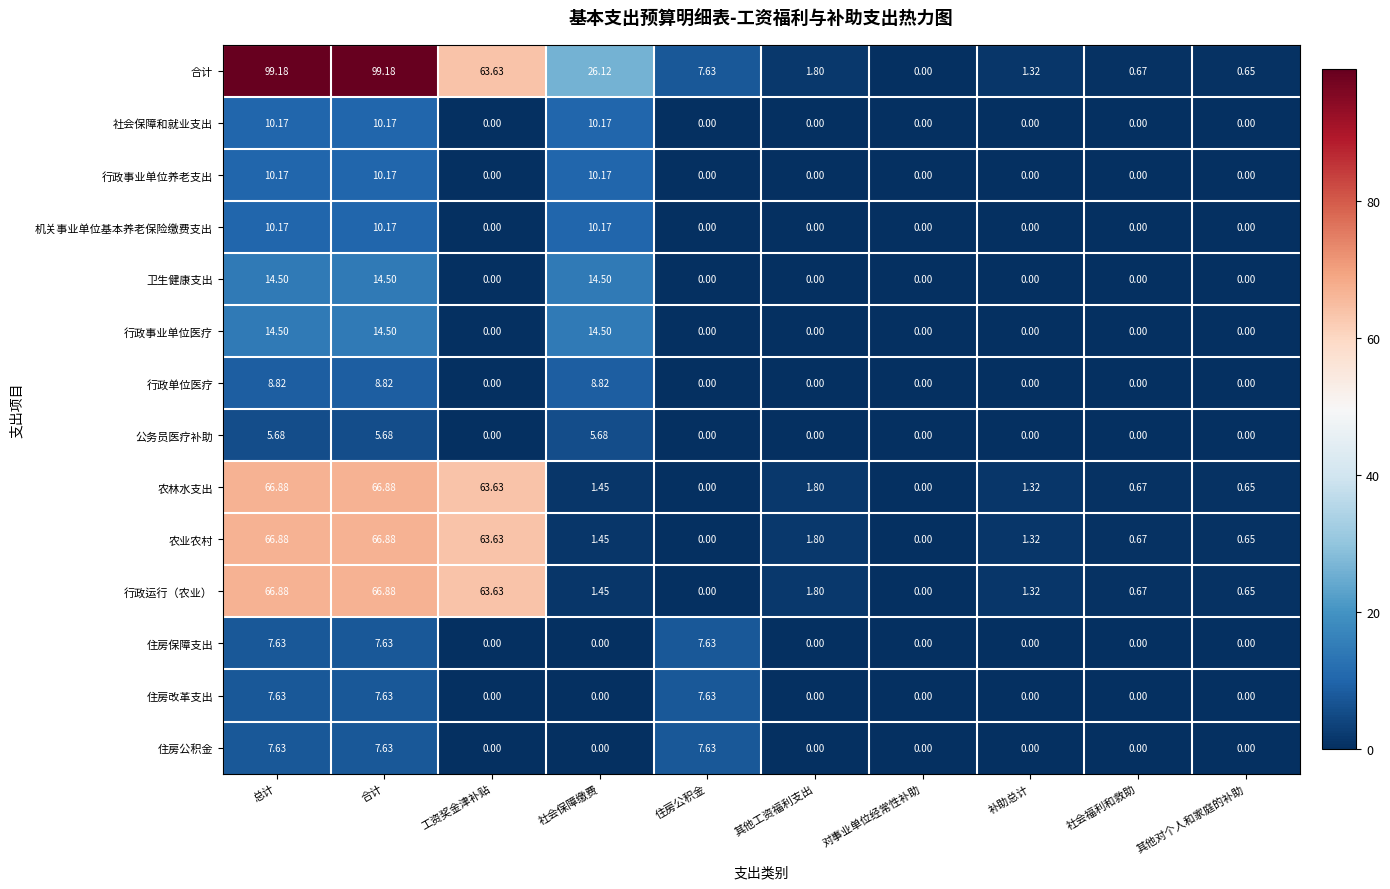

Which series has the largest range (max minus min)?

合计